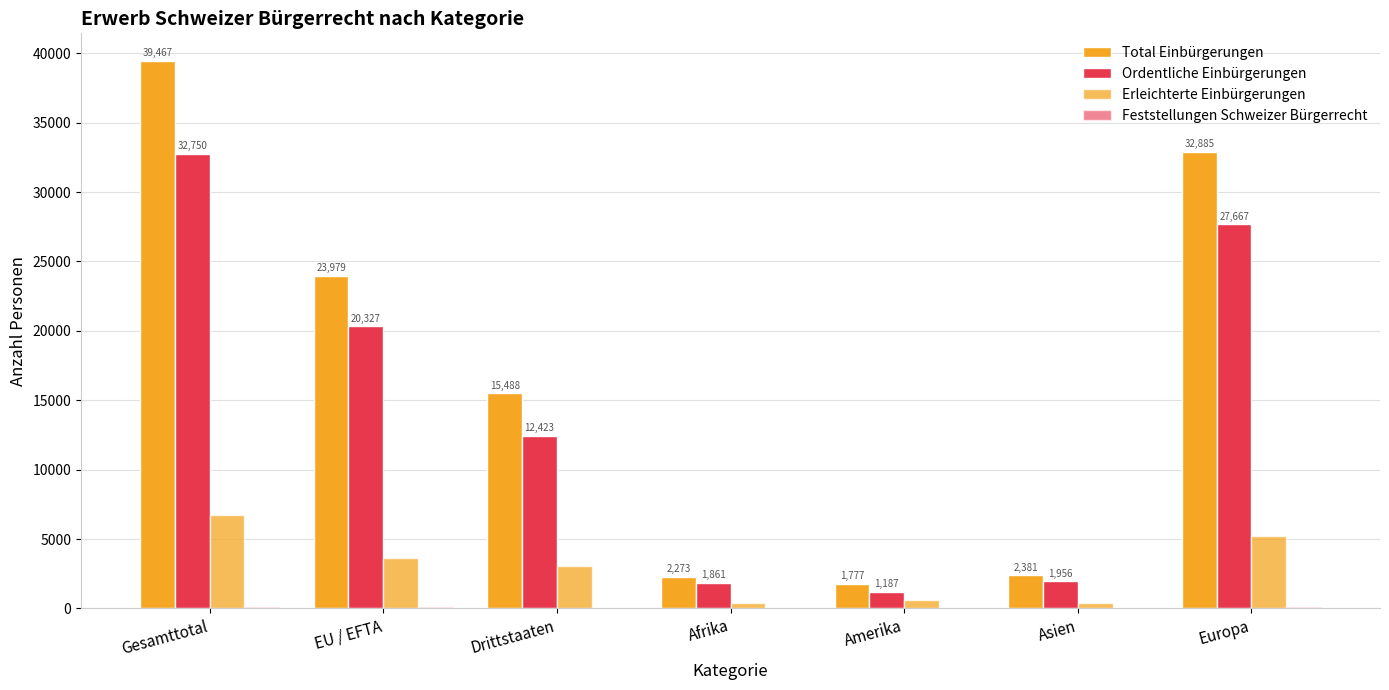

Are the bars horizontal?

No